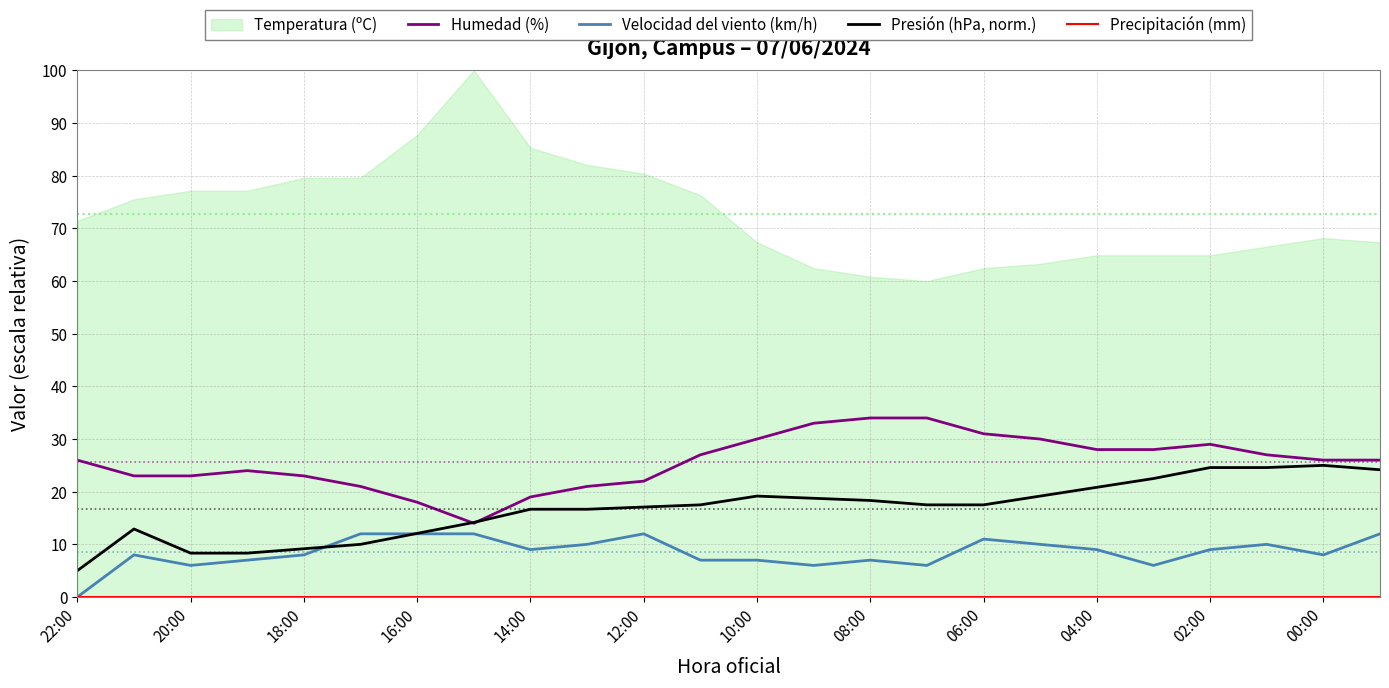

True or false: Humedad (%) and Velocidad del viento (km/h) intersect in this chart.

False